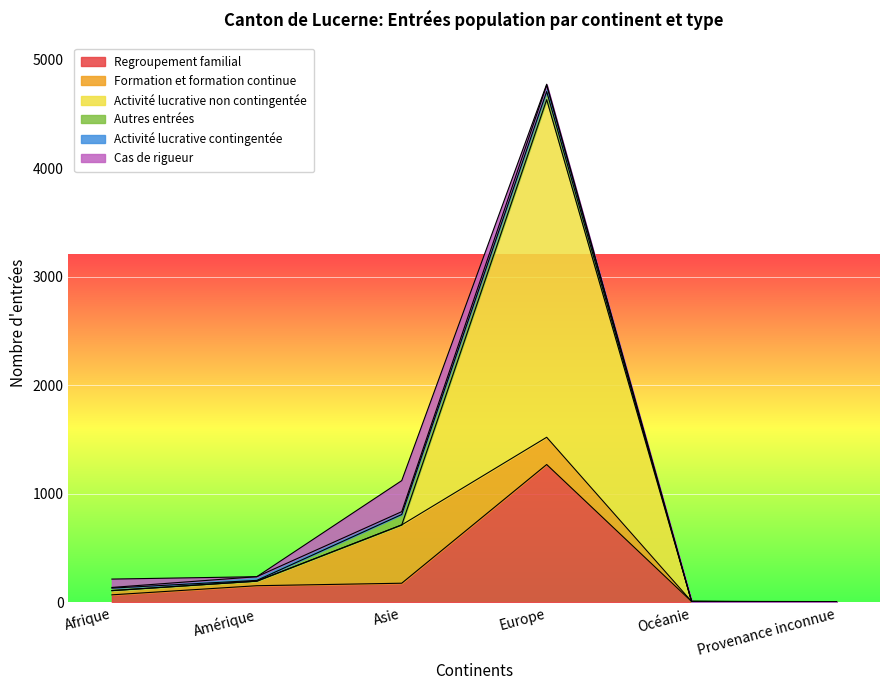

How many interior local peaks does the Formation et formation continue series have?

1